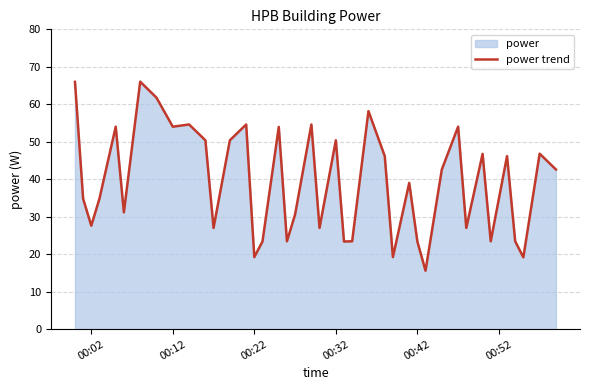

What is the smallest value displayed?

15.6